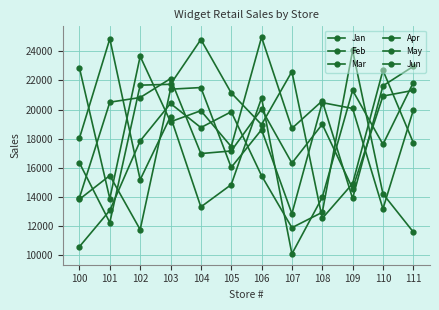

True or false: Apr has more than 2 interior local peaks.

True